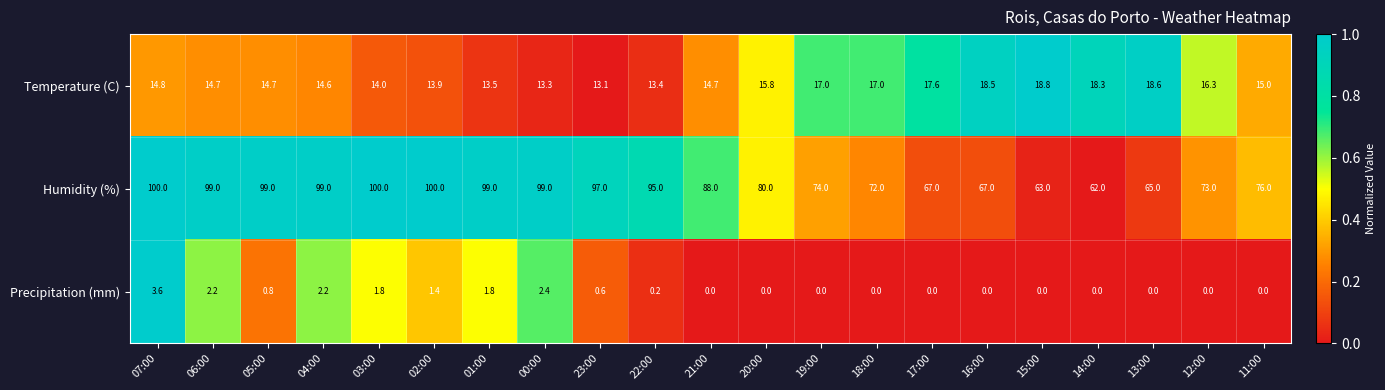

What is the greatest value displayed?

100.0